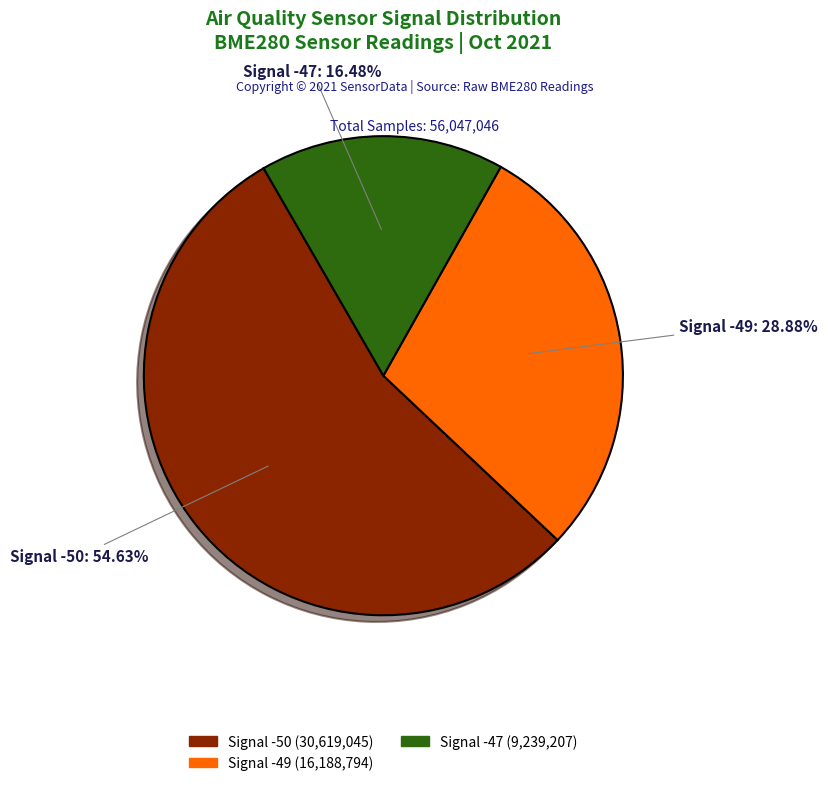

Is there any slice that represents more than half of the pie?

Yes